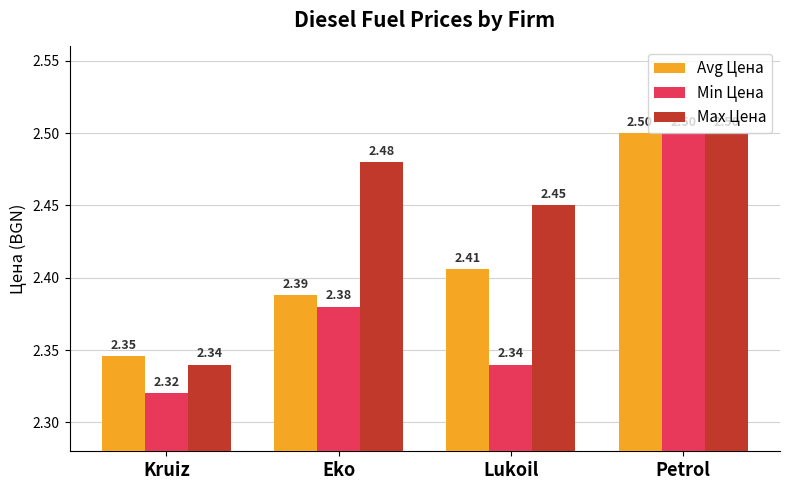

Is it true that Avg Цена equals 1.6 at Eko?

False